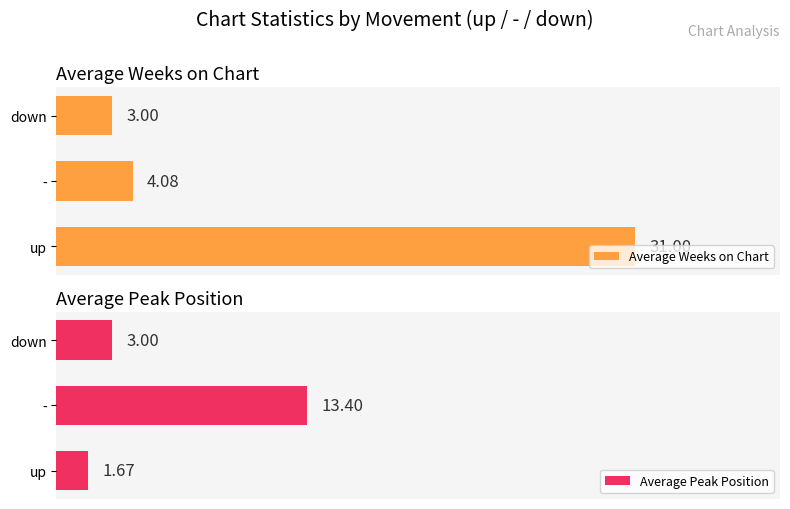

List the series in order of their overall mean, highest first.

Average Weeks on Chart, Average Peak Position